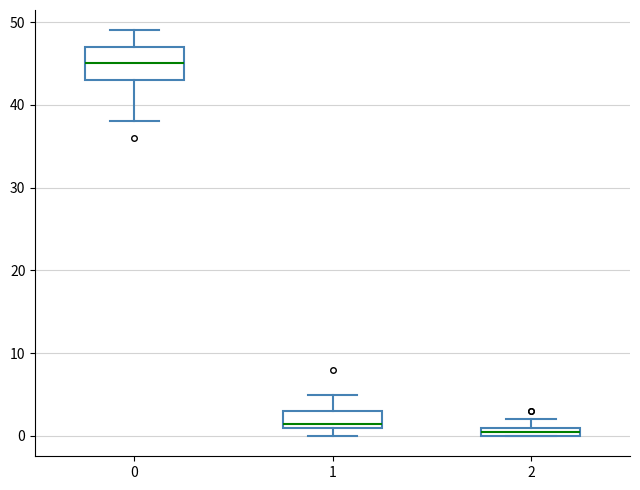

Which box is the tallest, from its lower edge to its upper edge?

0